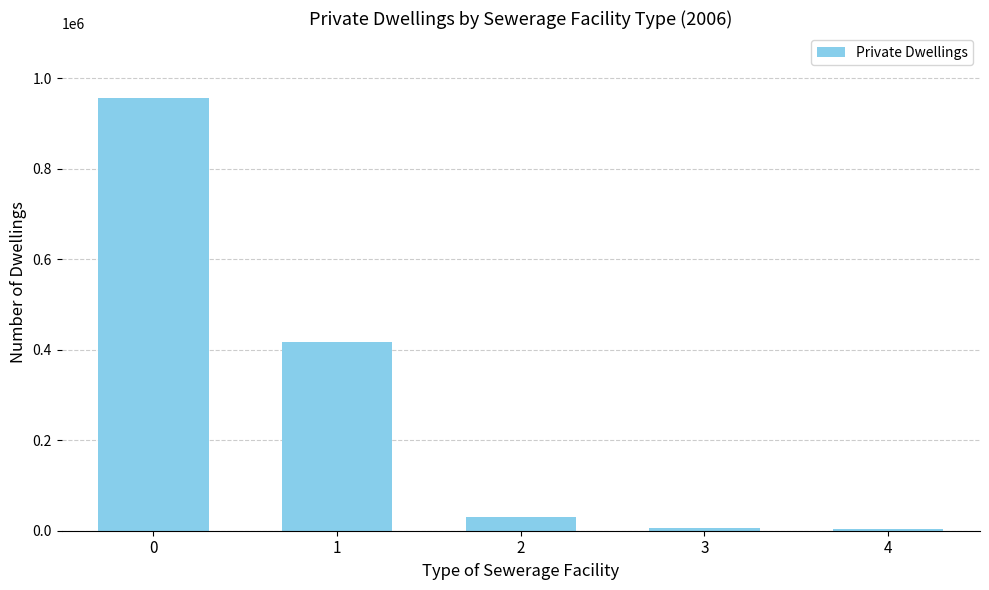

How many data points are less than 29685?

2